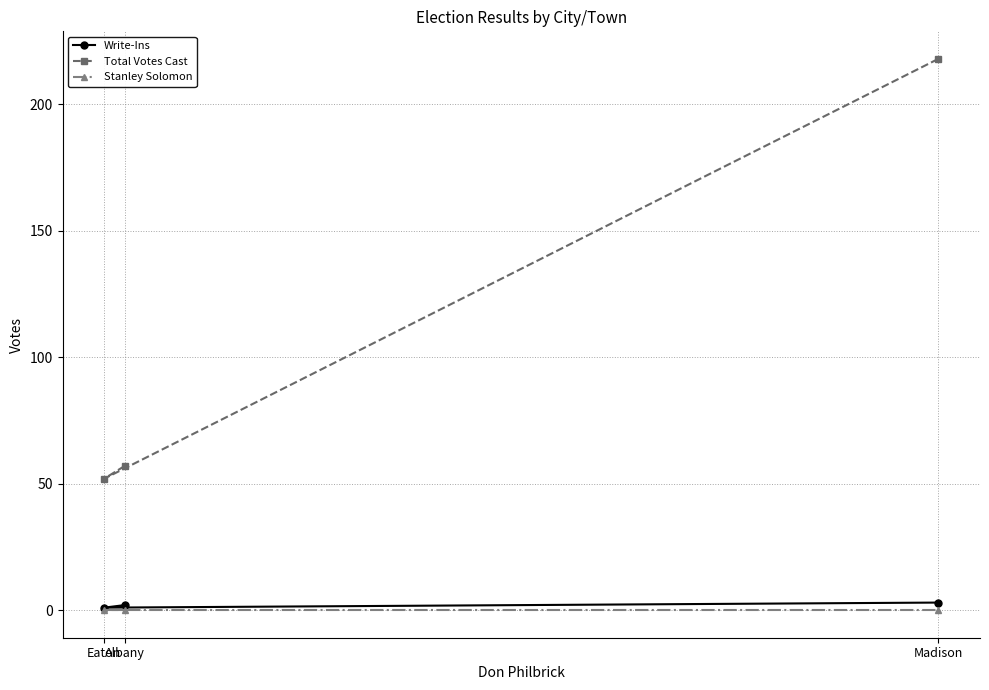

What is the label of the 2nd point from the right?

Albany